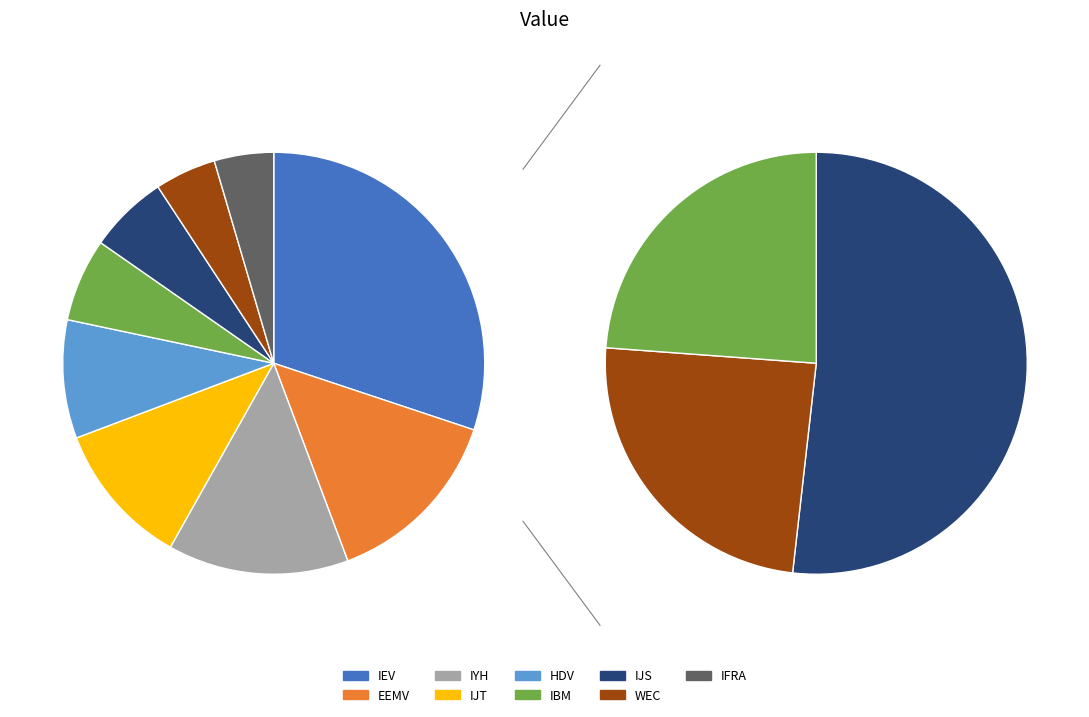

To the nearest percent, what percentage of the pie is HDV?

9%